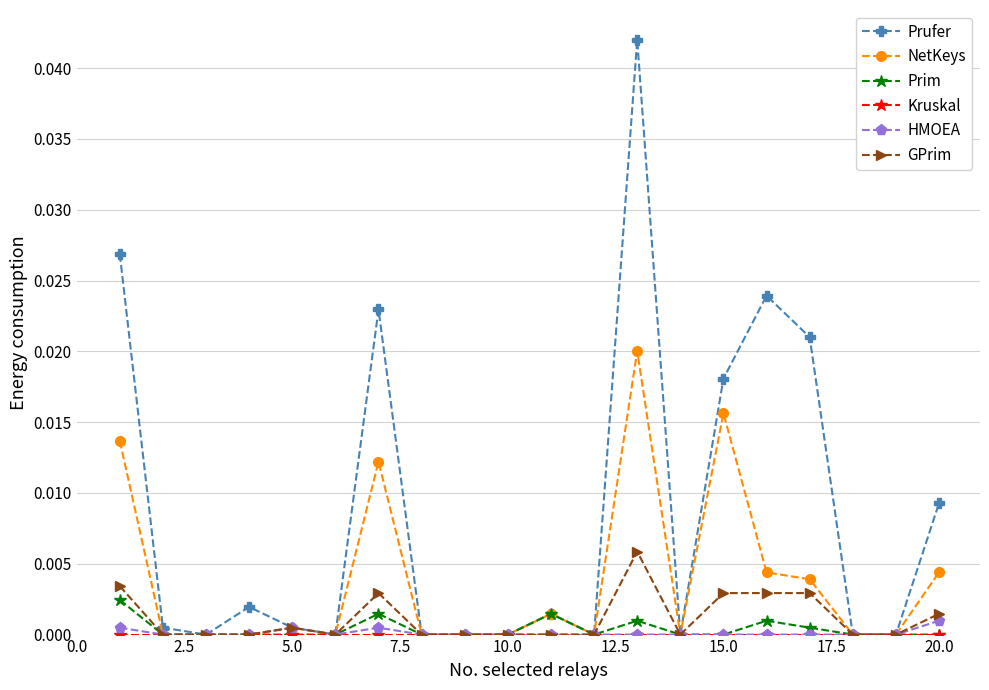

Does the chart display data point markers on the line(s)?

Yes